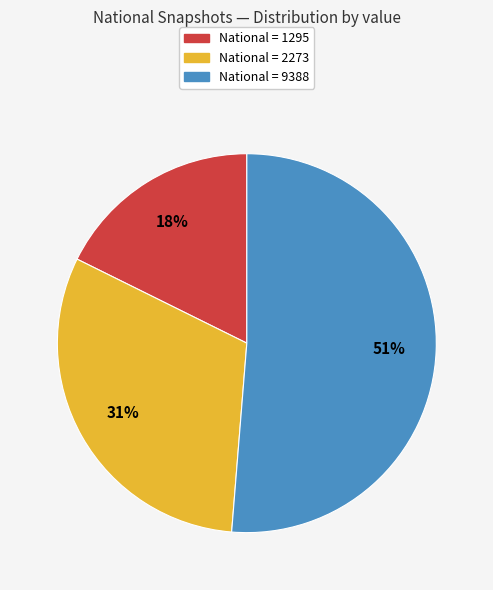

To the nearest percent, what is the average slice percentage?

33%